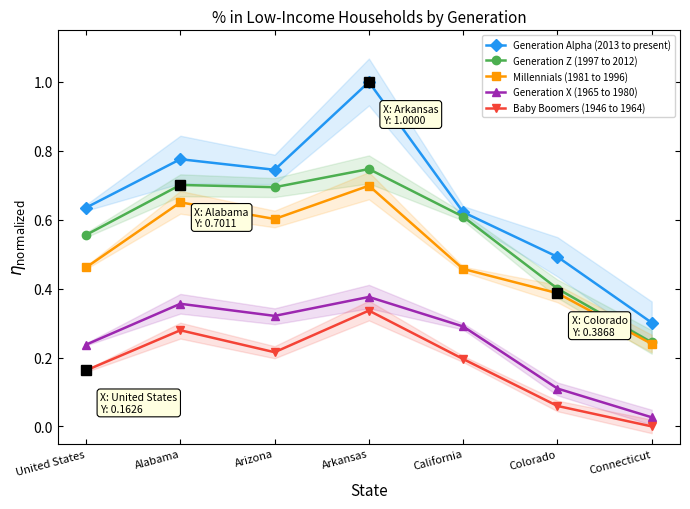

At how many categories does at least one series exceed 0?

7